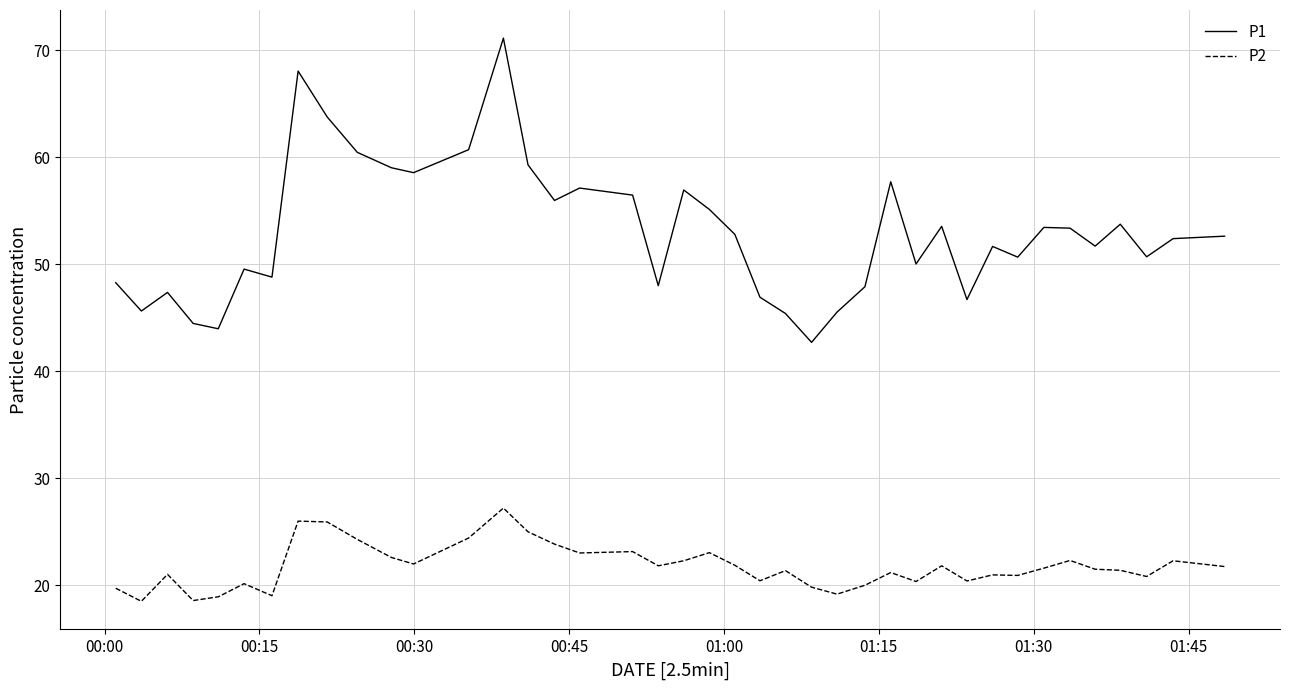

True or false: P2 and P1 intersect in this chart.

False